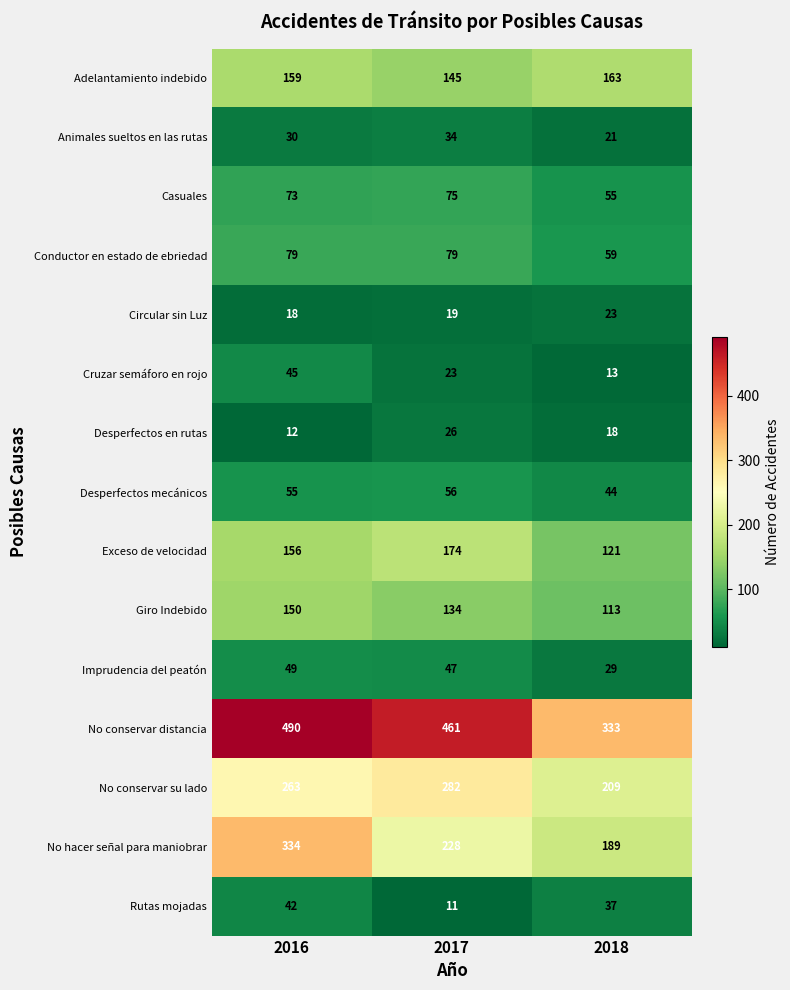

Which series has the largest range (max minus min)?

No conservar distancia